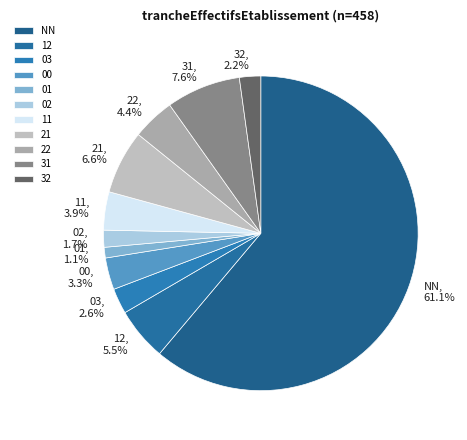

Which slice represents more than half of the pie?

NN